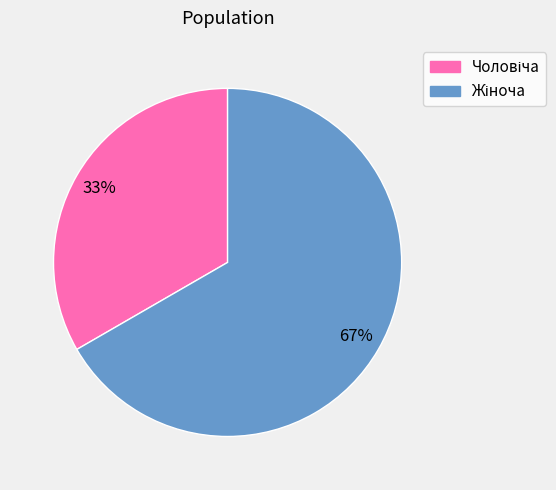

To the nearest percent, what is the average slice percentage?

50%